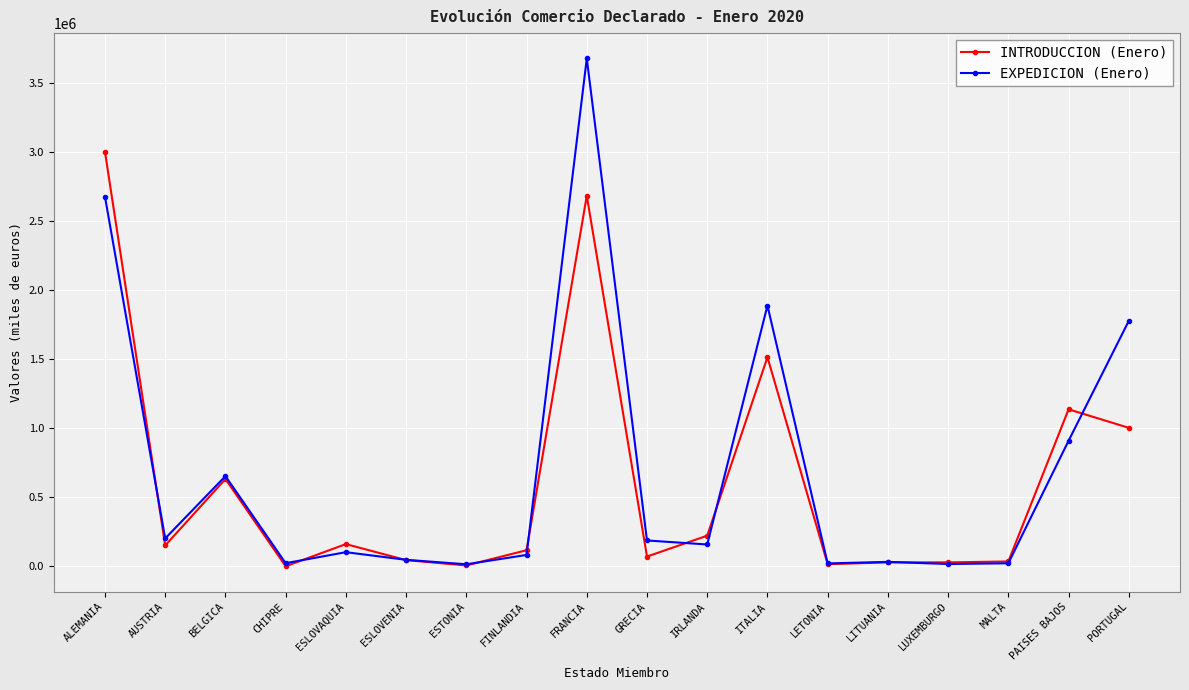

Rank the series at FRANCIA from highest to lowest value.

EXPEDICION (Enero), INTRODUCCION (Enero)